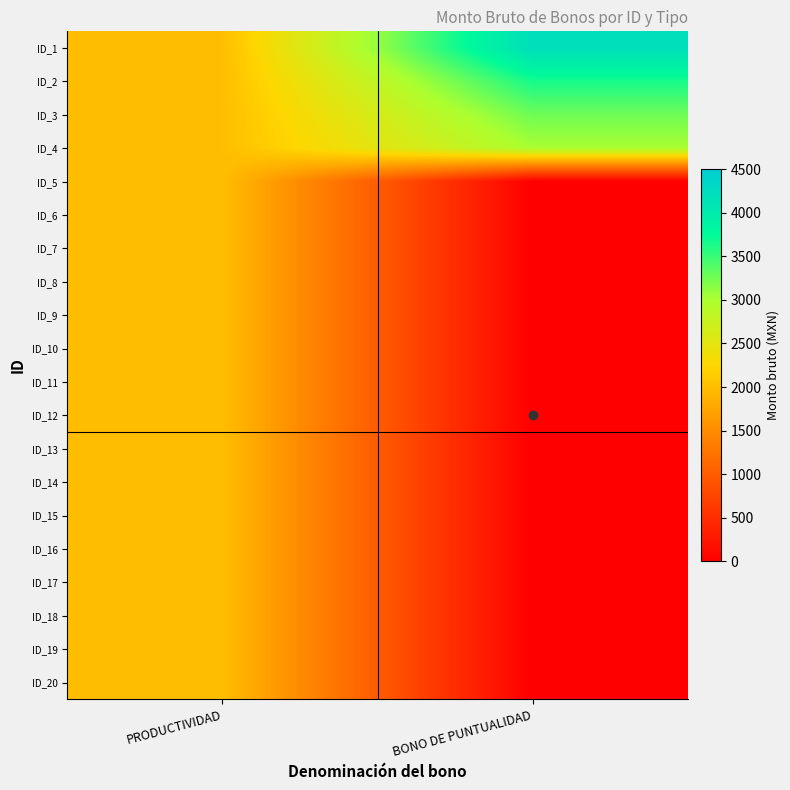

List the series in order of their peak value, lowest first.

ID_5, ID_6, ID_7, ID_8, ID_9, ID_10, ID_11, ID_12, ID_13, ID_14, ID_15, ID_16, ID_17, ID_18, ID_19, ID_20, ID_4, ID_3, ID_2, ID_1